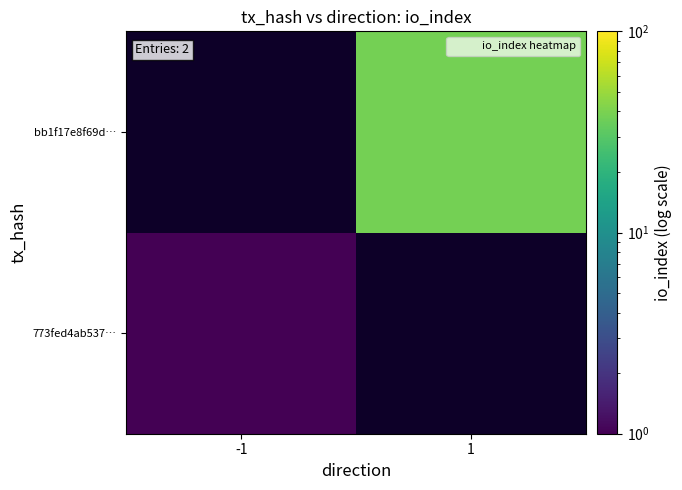

Which category has the lowest value in the 773fed4ab537… series?

-1